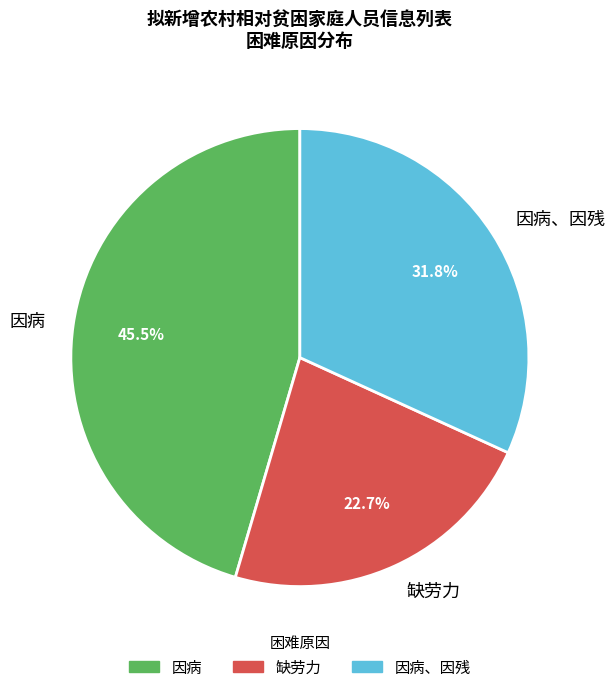

What percentage is NOT represented by 因病?

54.5%